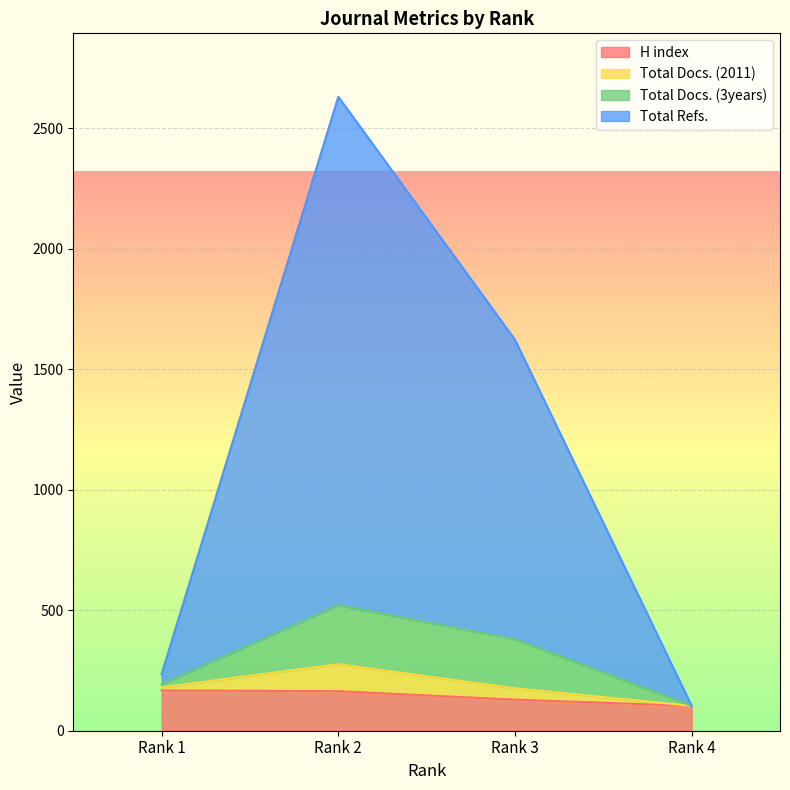

Which series has the widest spread of values?

Total Refs.